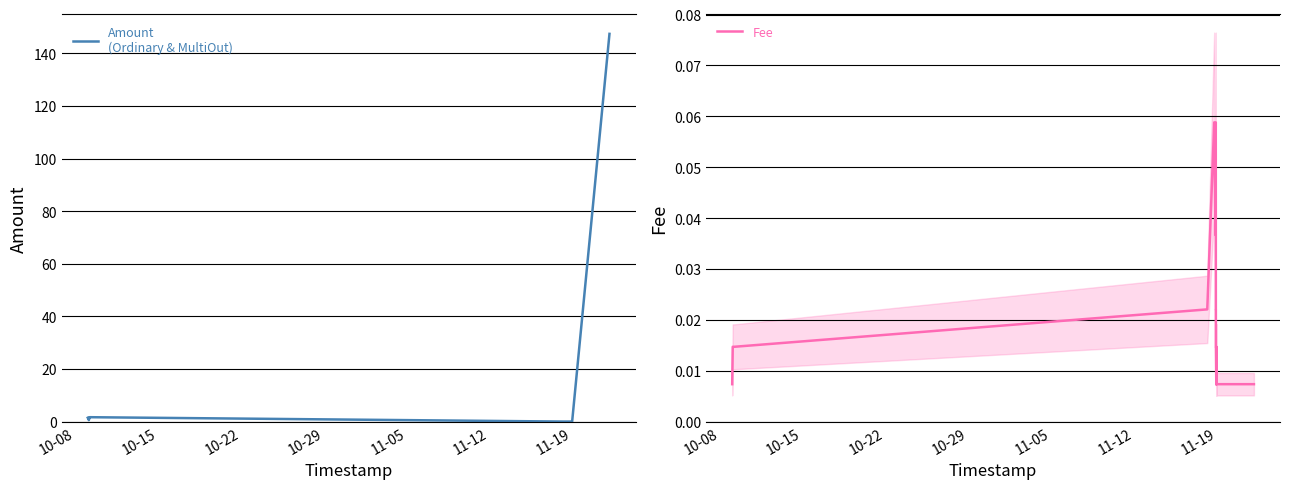

Reading right to left, list all the values displayed in this chart.

Amount: 147.4	0.0	0.0	0.0	0.0	0.0	0.0	0.0	0.0	0.0	0.0	0.0	0.0	0.0	0.0	0.0	0.0	0.0	0.0	0.0	0.0	0.0	0.0	0.0	0.0	0.0	0.0	0.0	0.0	0.0	0.0	0.0	1.7	1.3	1.1	1.2	0.6	1.3	1.6	1.5
Fee: 0.0	0.0	0.0	0.0	0.0	0.0	0.0	0.0	0.0	0.0	0.0	0.0	0.0	0.0	0.0	0.0	0.0	0.0	0.0	0.0	0.0	0.0	0.0	0.0	0.0	0.1	0.0	0.0	0.0	0.0	0.1	0.0	0.0	0.0	0.0	0.0	0.0	0.0	0.0	0.0